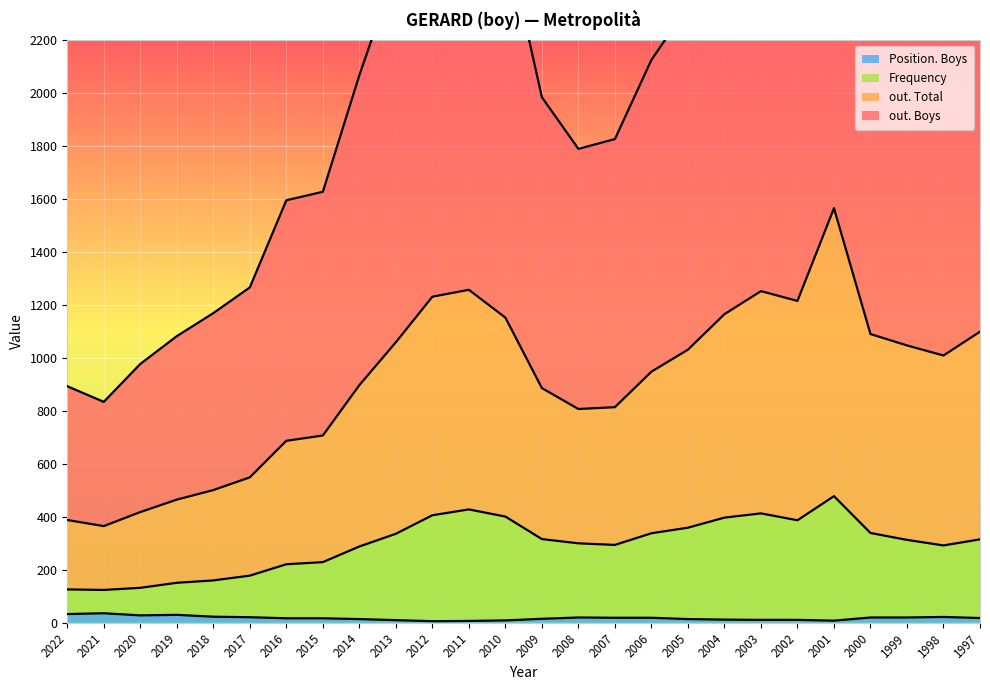

Count the number of data series in this chart.

4